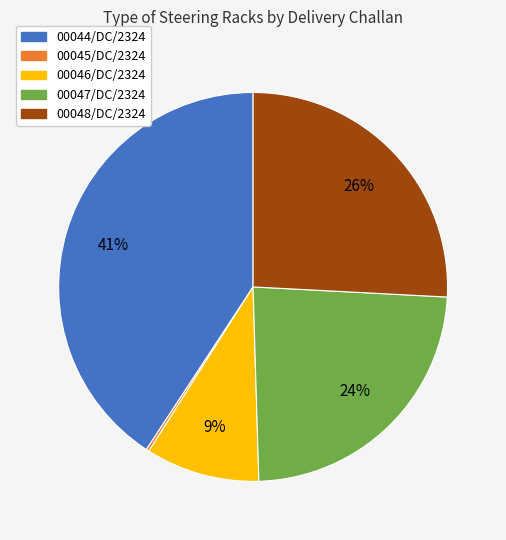

To the nearest percent, what is the difference between the largest and smallest slice percentages?

41%